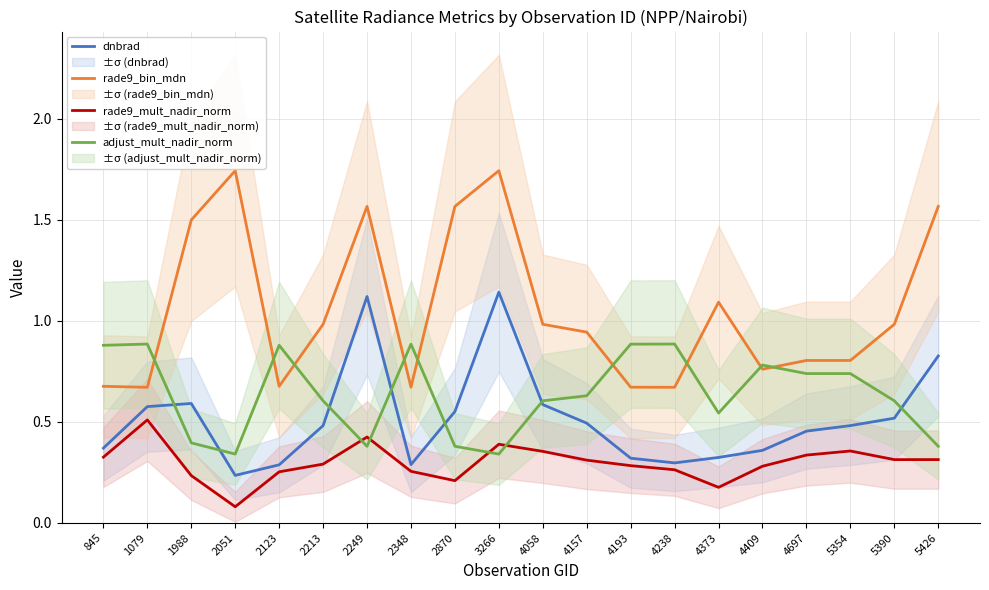

How many adjust_mult_nadir_norm values are between 0 and 1?

20